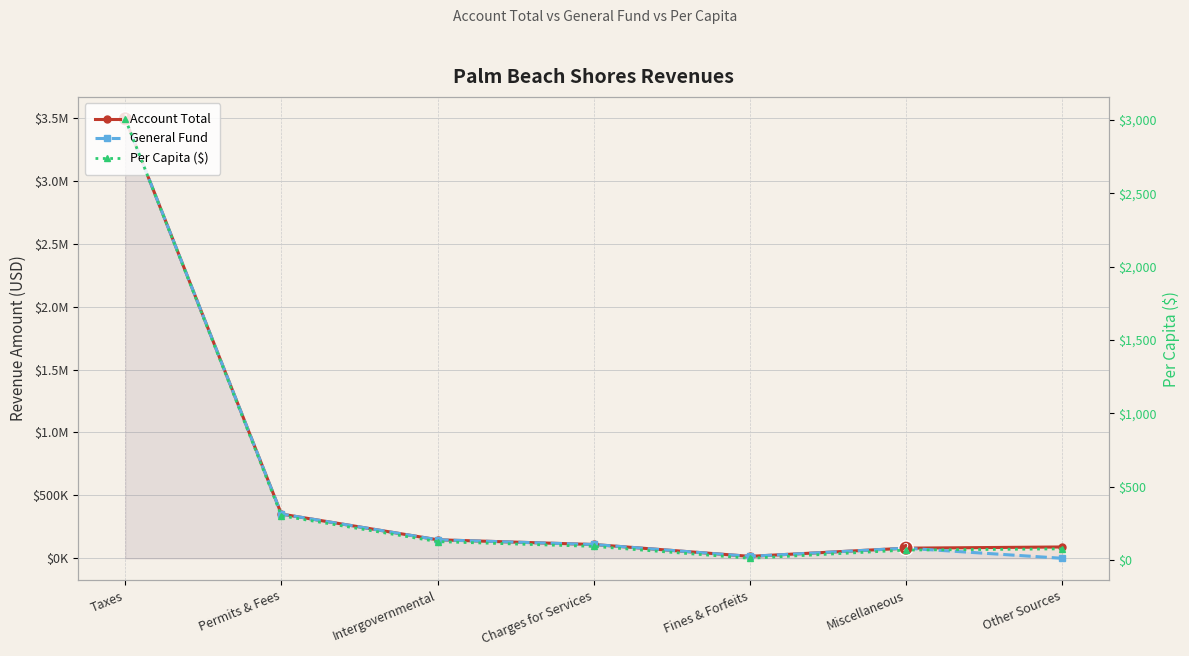

What is the sum of all Account Total values?

4286209.0